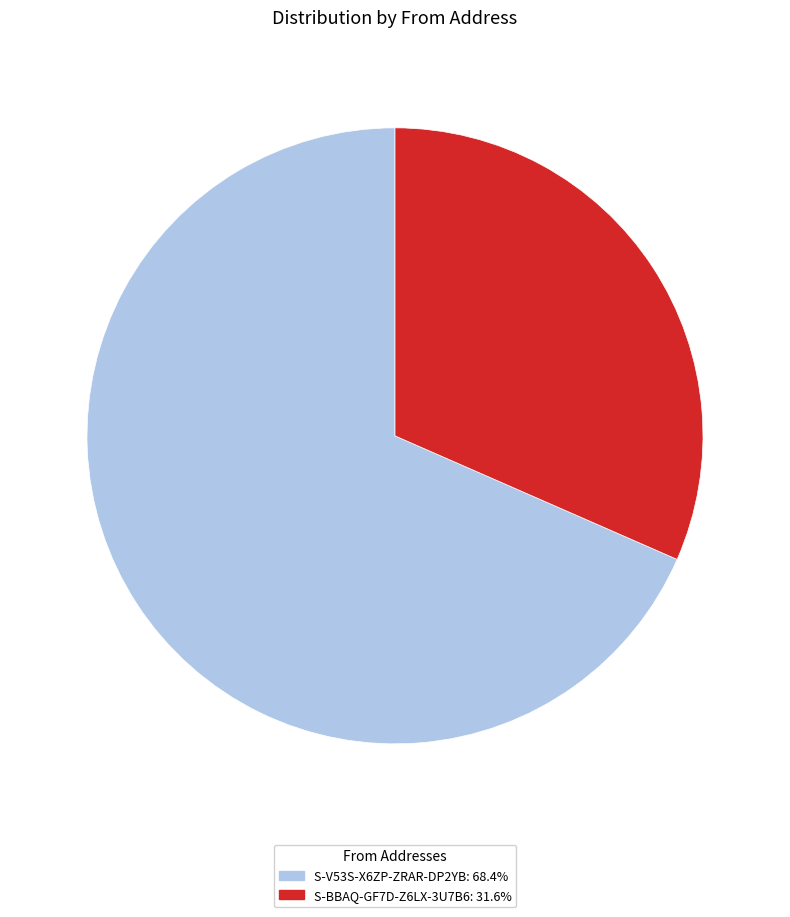

The S-BBAQ-GF7D-Z6LX-3U7B6 slice represents 32% of the pie. True or false?

True